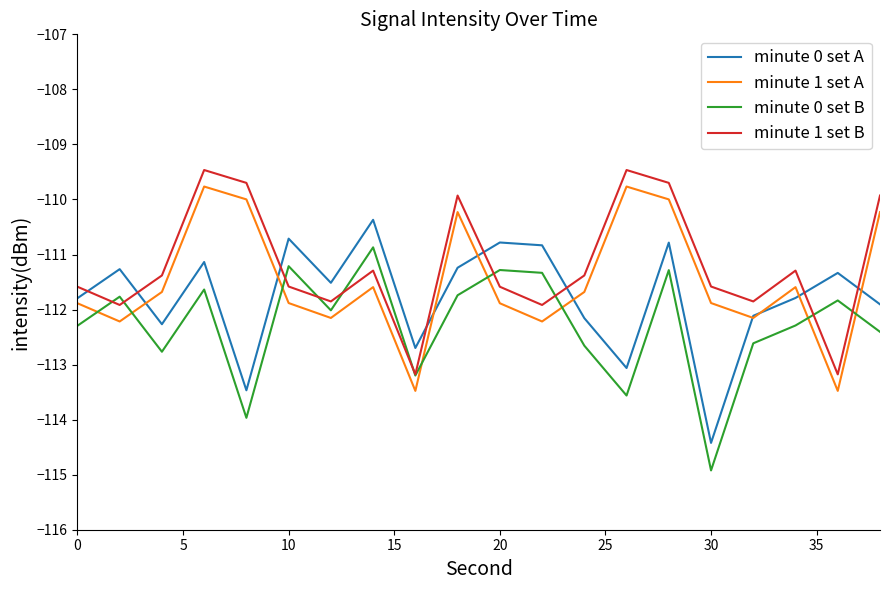

True or false: minute 1 set B and minute 1 set A cross at least once.

False